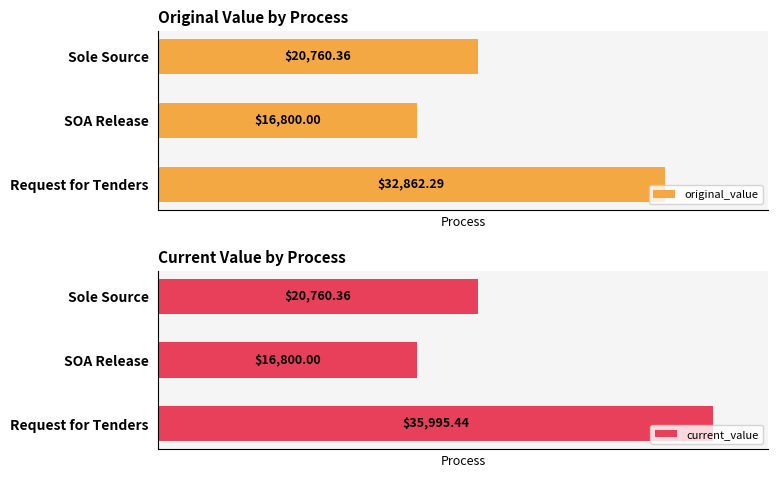

What is the greatest value displayed?

35995.4